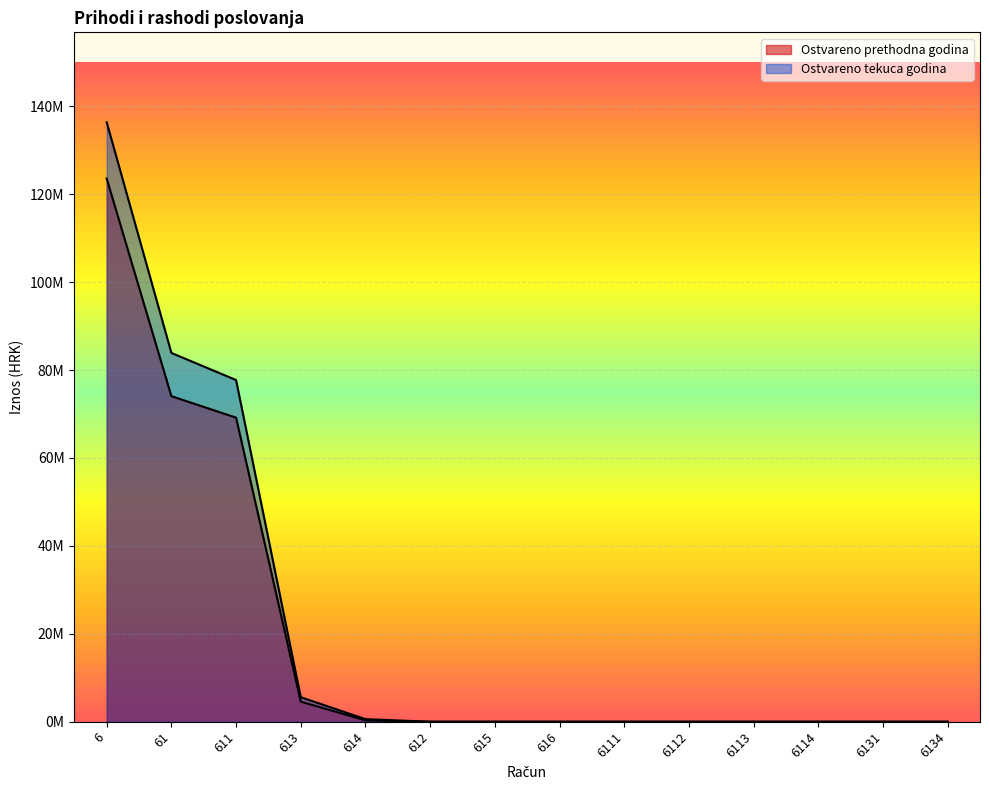

At which category is the sum across all series the highest?

6